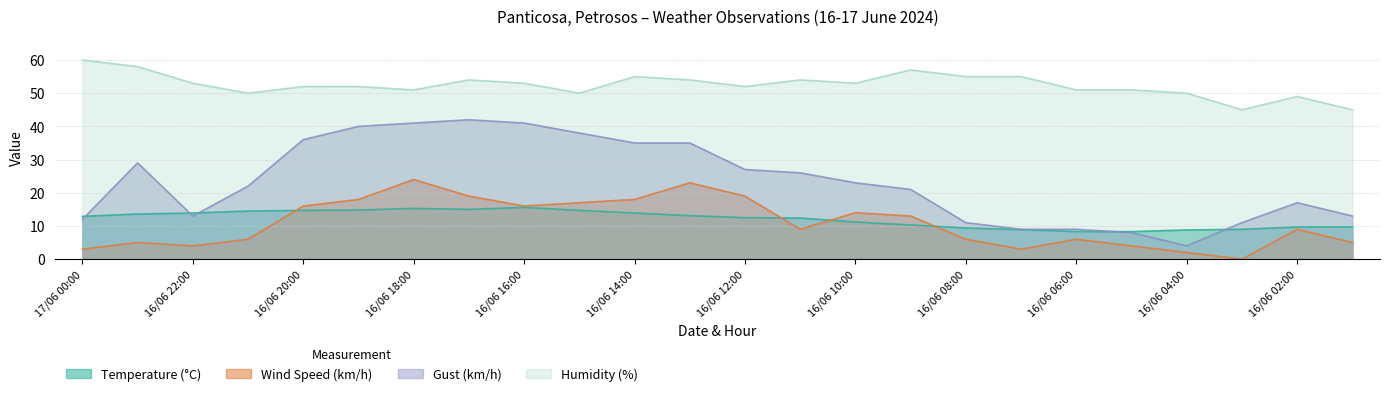

What is the difference between the Gust (km/h) values at 16/06 19:00 and 16/06 11:00?

14.0